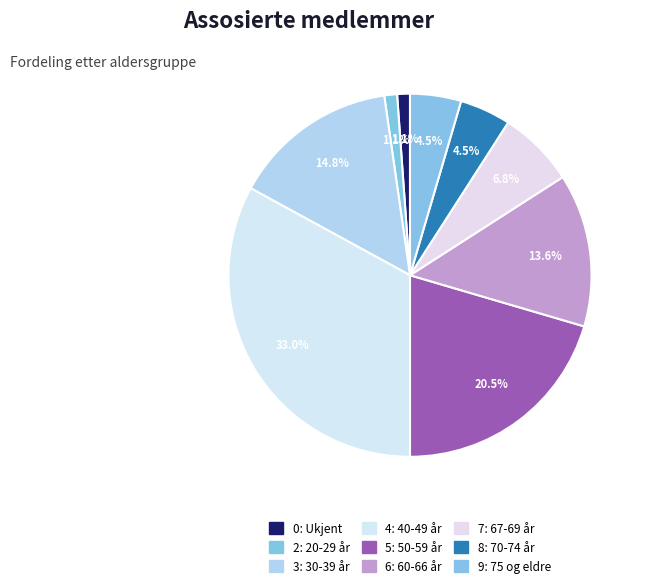

To the nearest percent, what is the difference between the 2: 20-29 år and 5: 50-59 år slice percentages?

19%